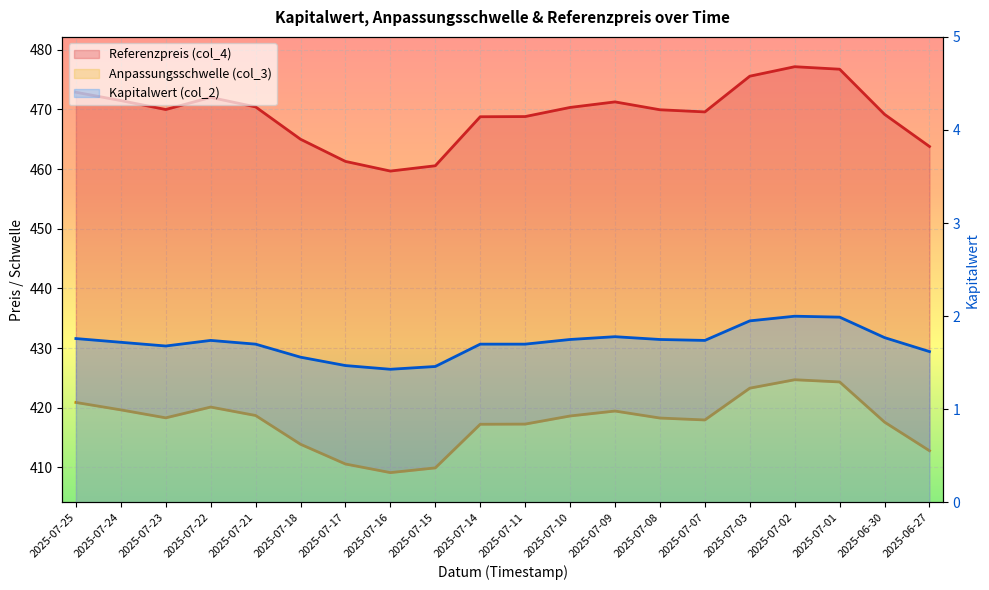

What is the label of the 20th point from the left?

2025-06-27